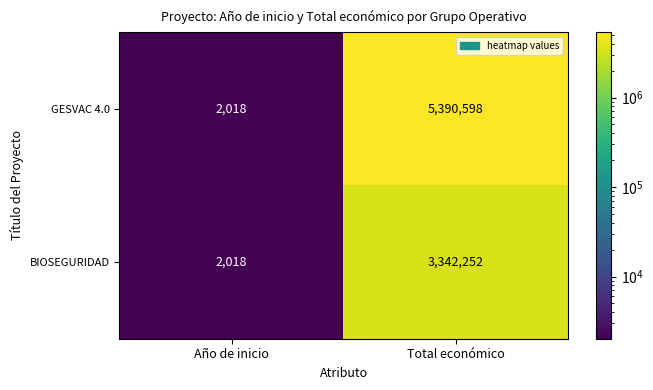

Between Año de inicio and Total económico, which series saw the biggest shift?

GESVAC 4.0